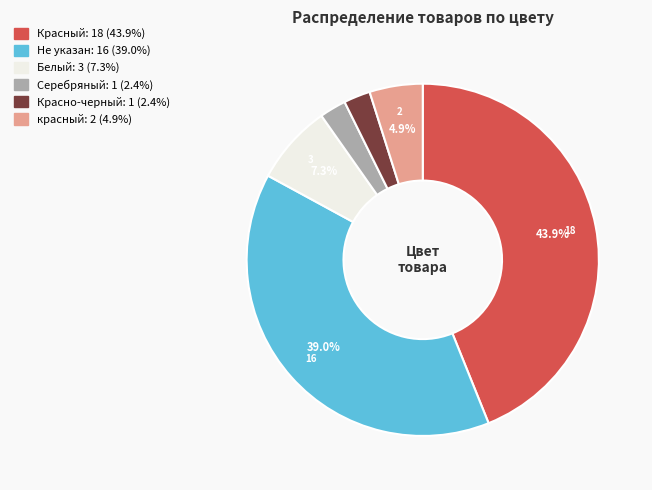

Is there any slice that represents more than half of the pie?

No